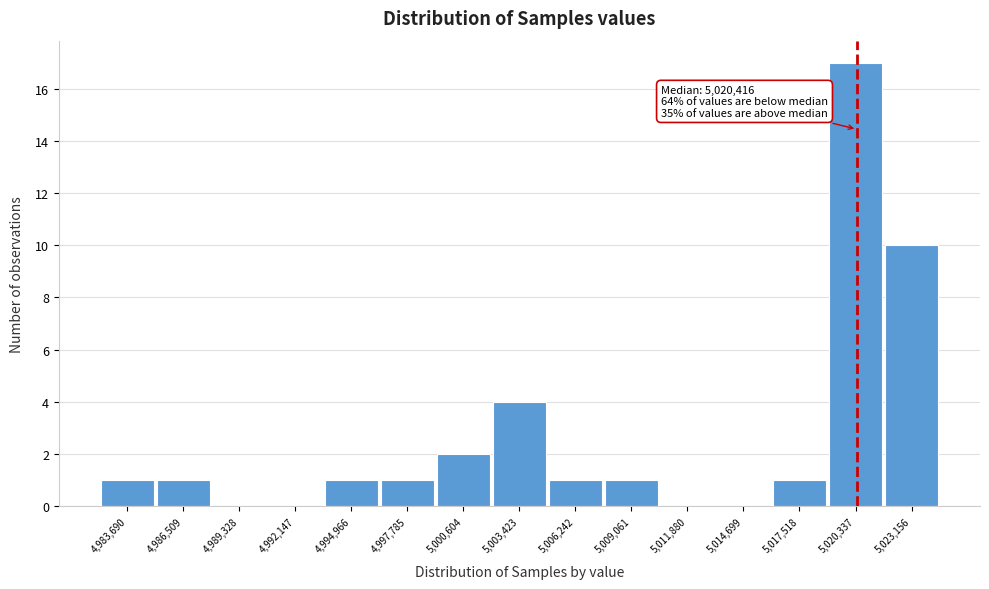

Which range on the x-axis has the tallest bar?

5019000 to 5021500